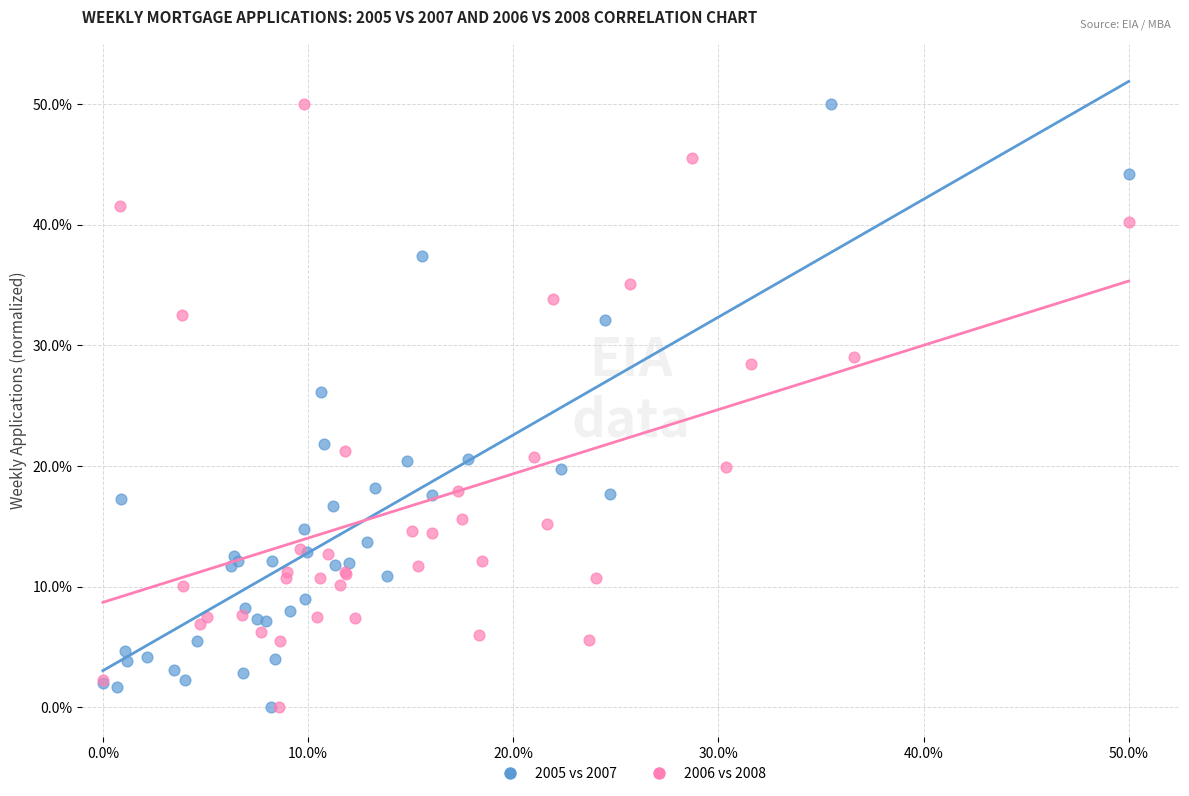

What are all the series names shown in the legend?

2005 vs 2007, 2006 vs 2008